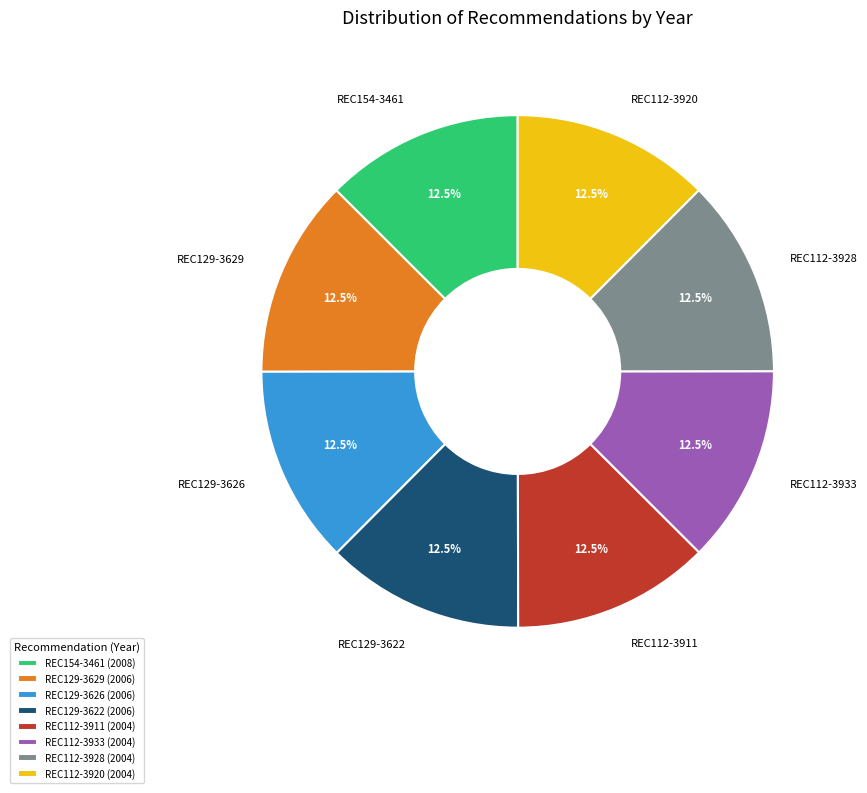

Is there a majority slice in this chart?

No